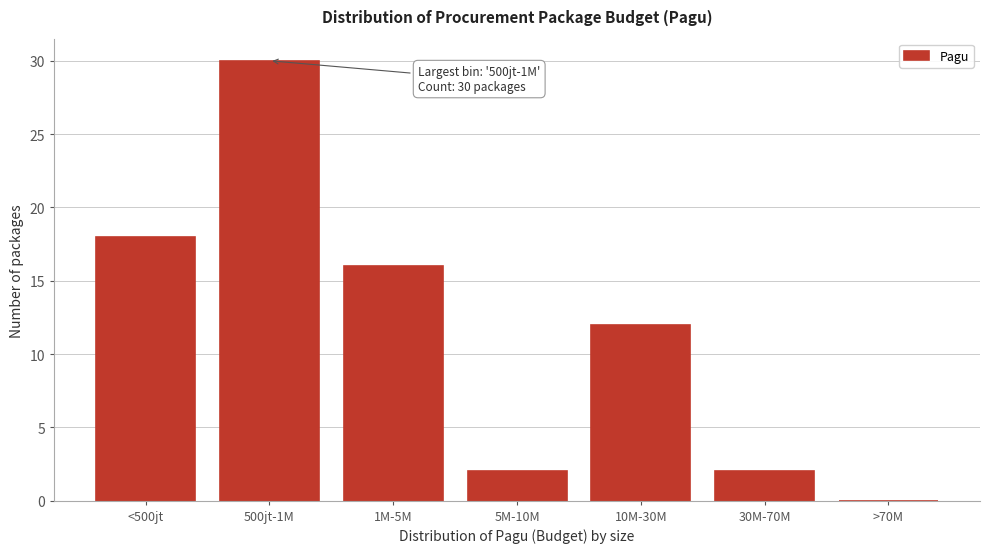

Reading right to left, transcribe all the data shown in this chart.

>70M=0	30M-70M=2	10M-30M=12	5M-10M=2	1M-5M=16	500jt-1M=30	<500jt=18